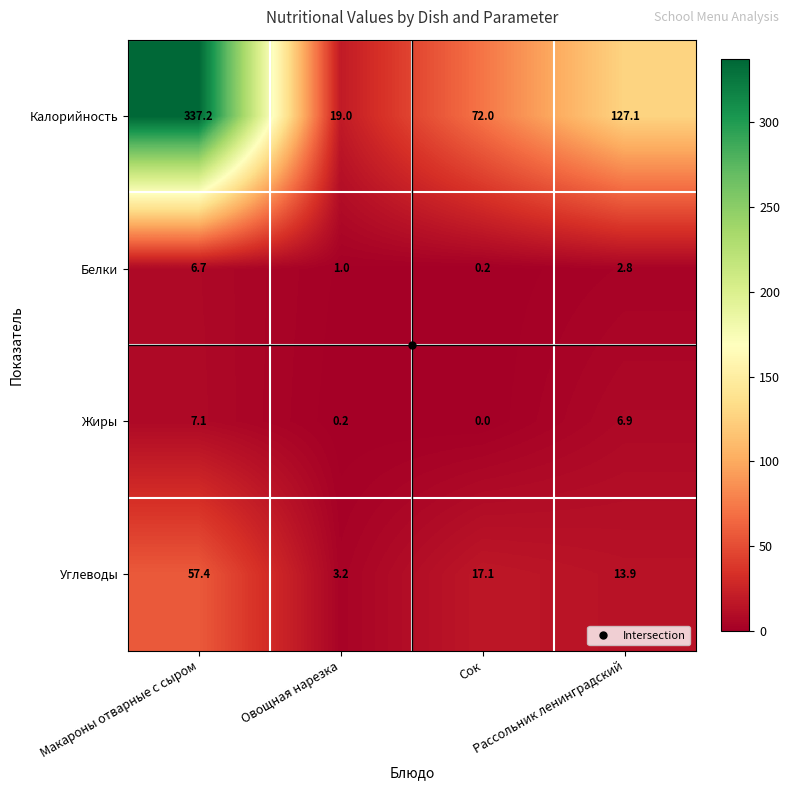

What is the difference between the maximum and minimum values in the Белки series?

6.5